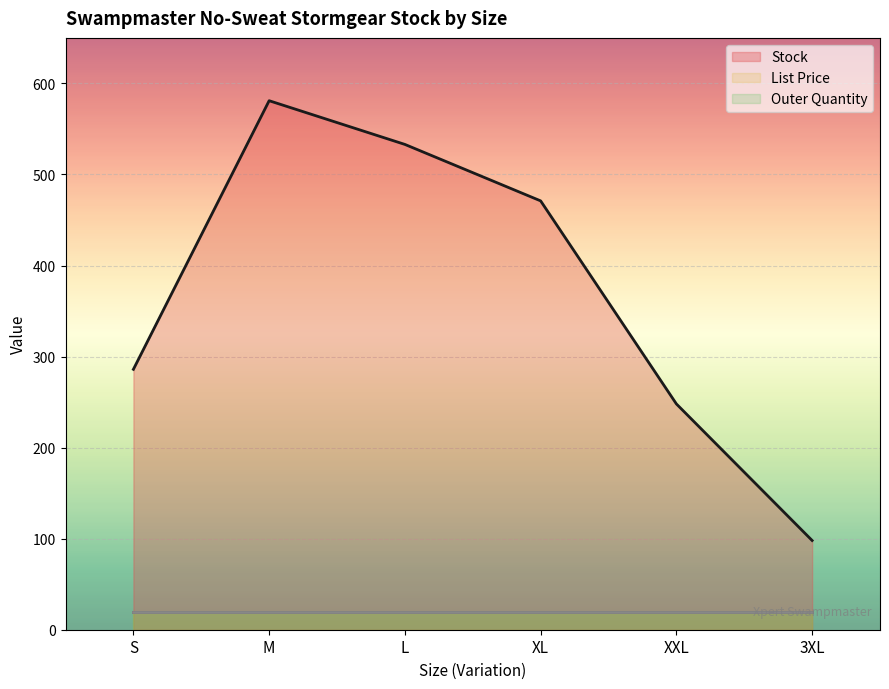

Which category has the lowest value in the Outer Quantity series?

S